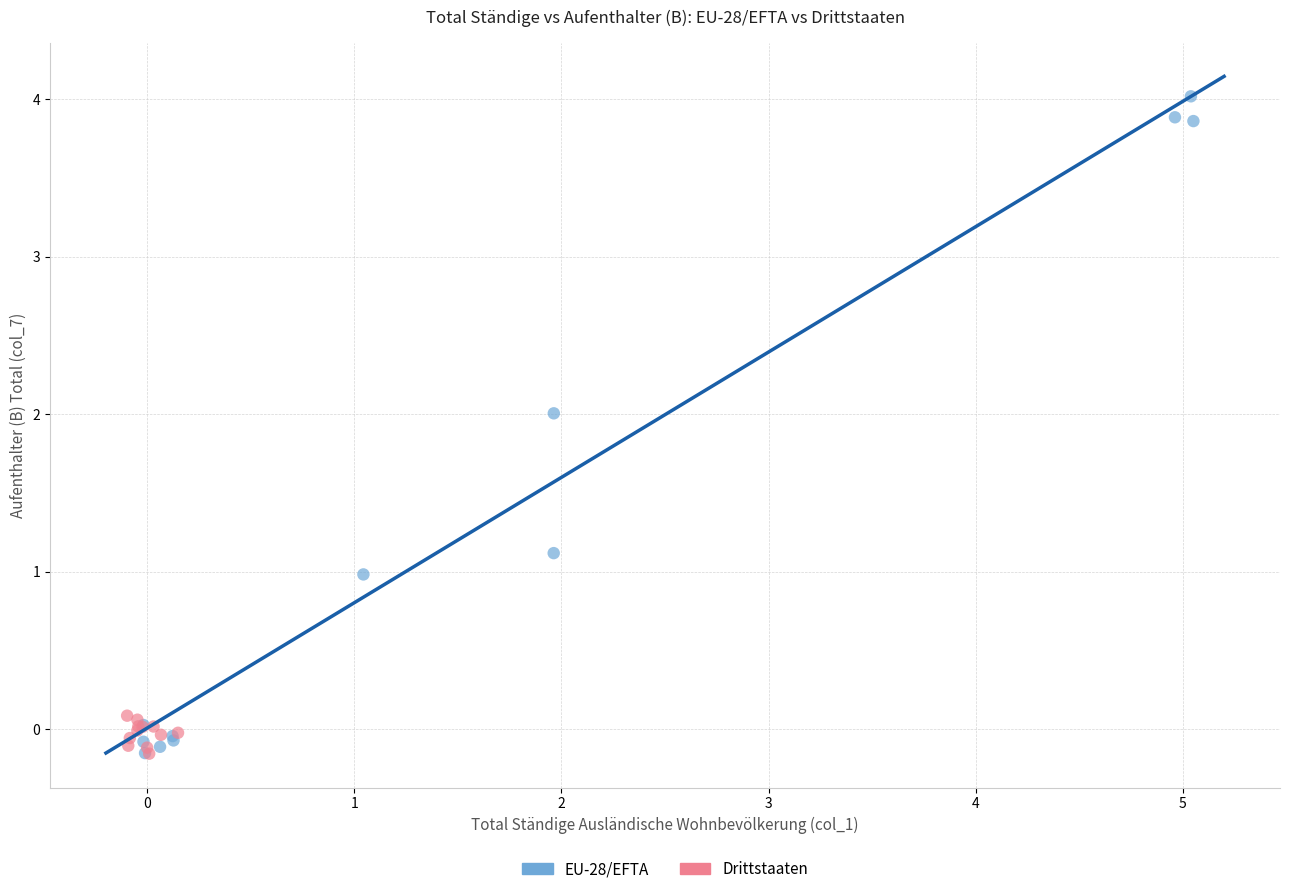

What are all the series names shown in the legend?

EU-28/EFTA, Drittstaaten